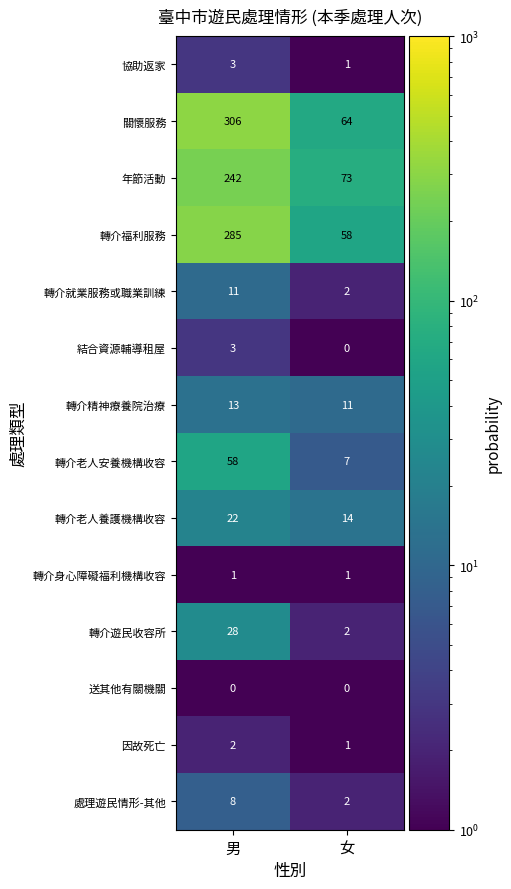

Reading left to right, list all the values displayed in this chart.

協助返家: 男=3	女=1
關懷服務: 男=306	女=64
年節活動: 男=242	女=73
轉介福利服務: 男=285	女=58
轉介就業服務或職業訓練: 男=11	女=2
結合資源輔導租屋: 男=3	女=0
轉介精神療養院治療: 男=13	女=11
轉介老人安養機構收容: 男=58	女=7
轉介老人養護機構收容: 男=22	女=14
轉介身心障礙福利機構收容: 男=1	女=1
轉介遊民收容所: 男=28	女=2
送其他有關機關: 男=0	女=0
因故死亡: 男=2	女=1
處理遊民情形-其他: 男=8	女=2